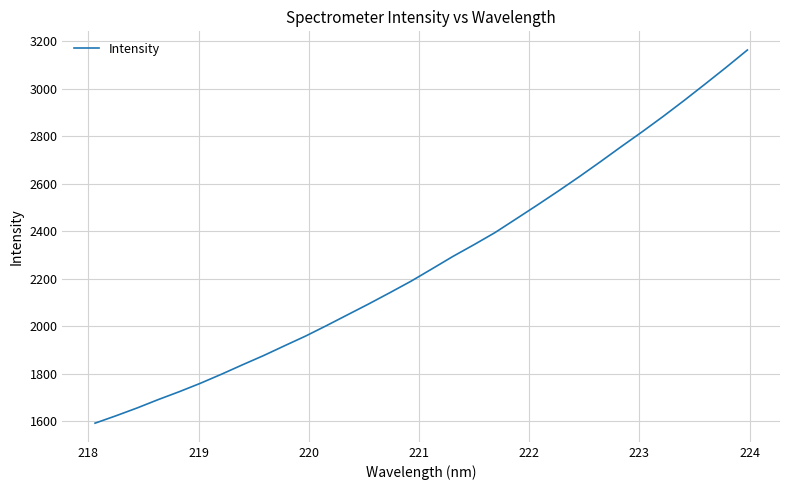

What is the smallest value displayed?

1591.6